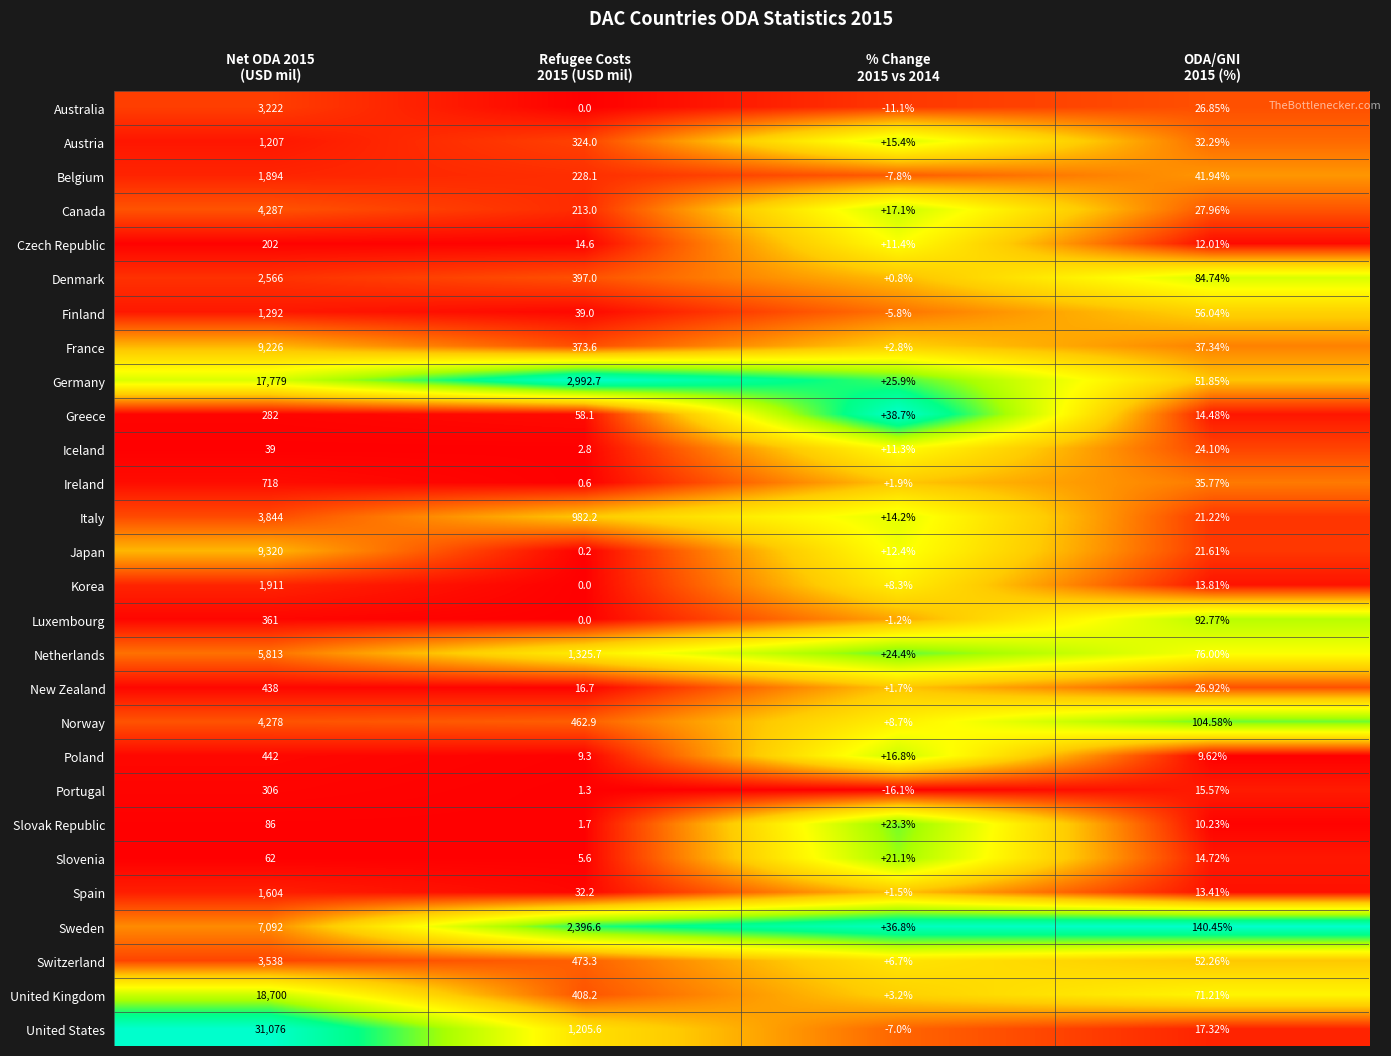

Which series has the largest range (max minus min)?

United States